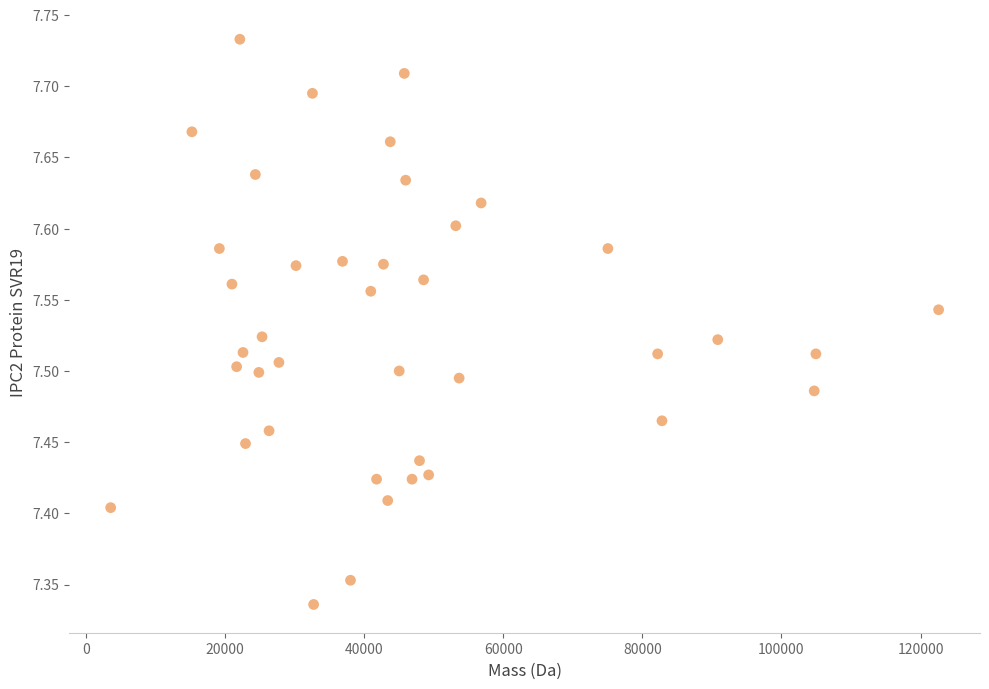

What is the range of X values (max minus min)?

119022.1